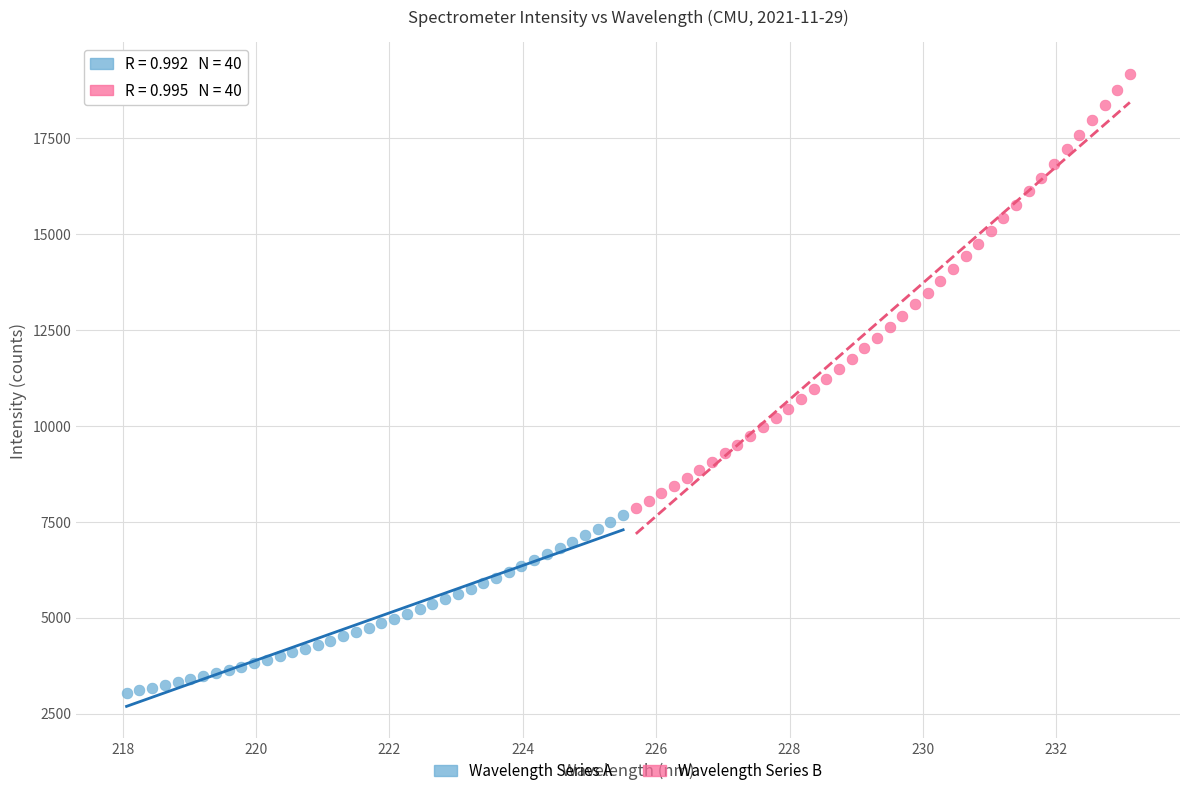

Which series reaches the minimum Y coordinate?

Wavelength Series A